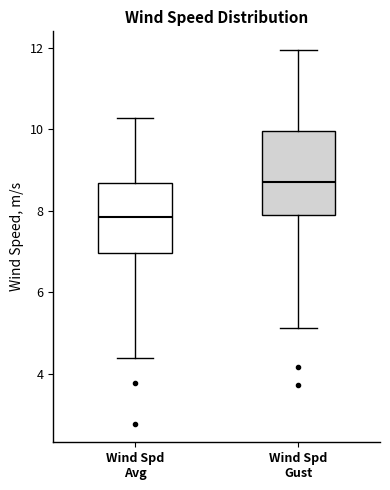

Reading left to right, transcribe this box plot: for each box, give where its median line is, the range the box spans, and where its two whiskers end, as read against the y-axis. The values are not printed on the chart, so give them approximately, as read against the axis.

Wind Spd Avg: median 7.8, box 7.0 to 8.6, whiskers 4.4 to 10.2
Wind Spd Gust: median 8.8, box 8.0 to 10.0, whiskers 5.2 to 12.0